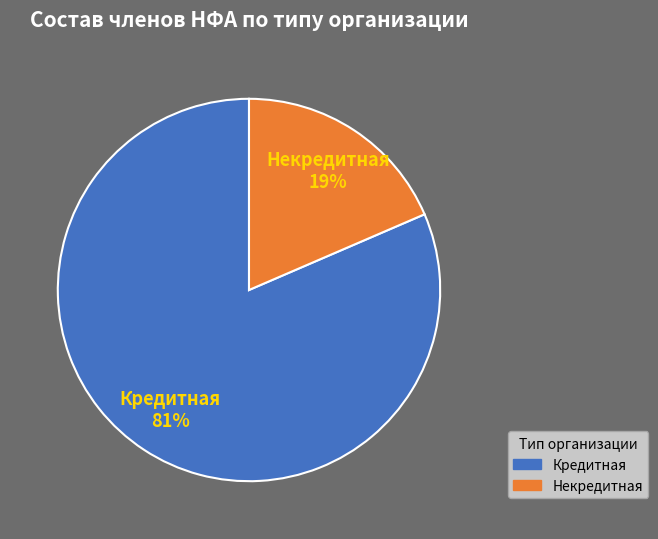

Which slice represents more than half of the pie?

Кредитная